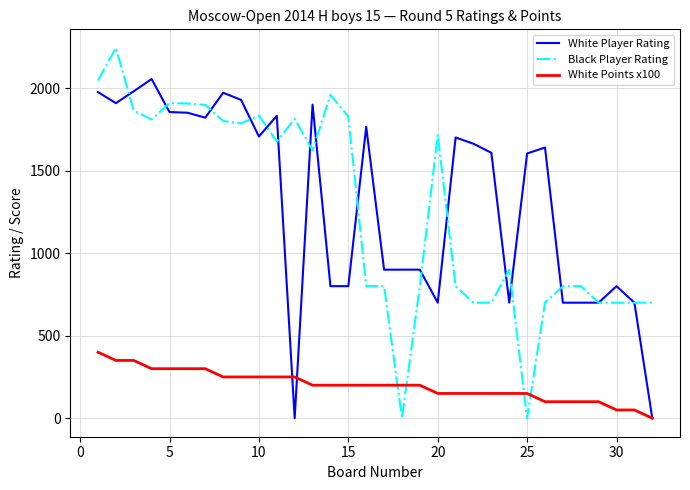

Which series has the widest spread of values?

Black Player Rating